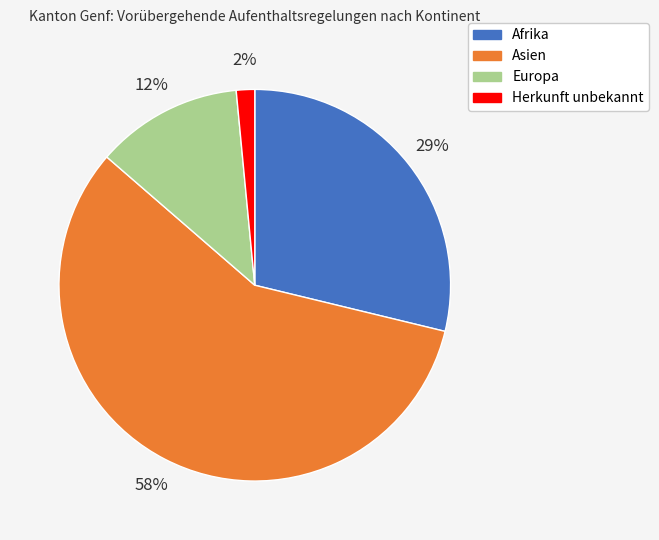

To the nearest percent, what is the average slice percentage?

25%